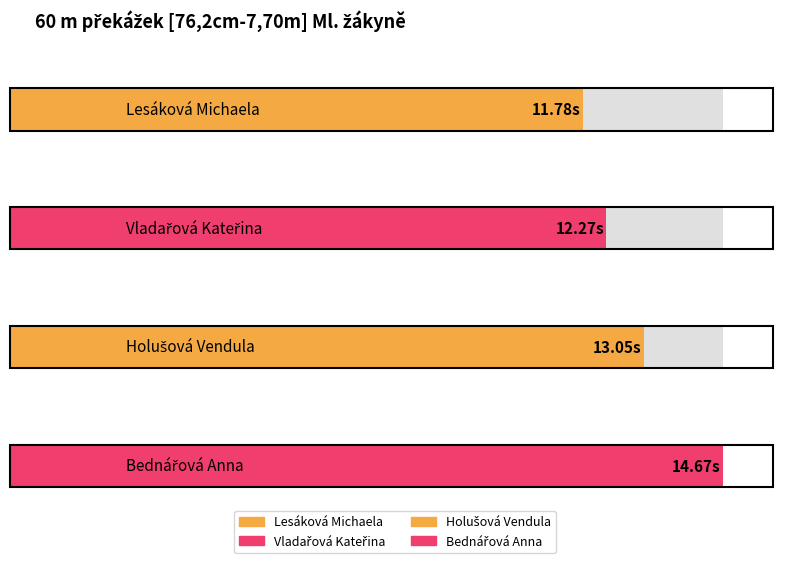

What is the maximum value shown in the chart?

14.7